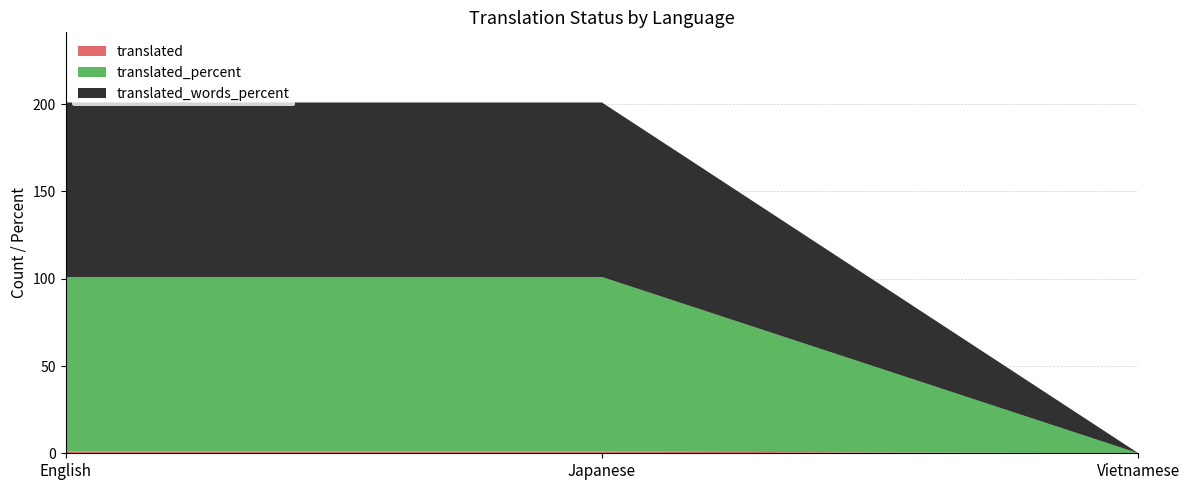

Reading left to right, list all the values displayed in this chart.

translated: English=1	Japanese=1	Vietnamese=0
translated_percent: English=100	Japanese=100	Vietnamese=0
translated_words_percent: English=100	Japanese=100	Vietnamese=0